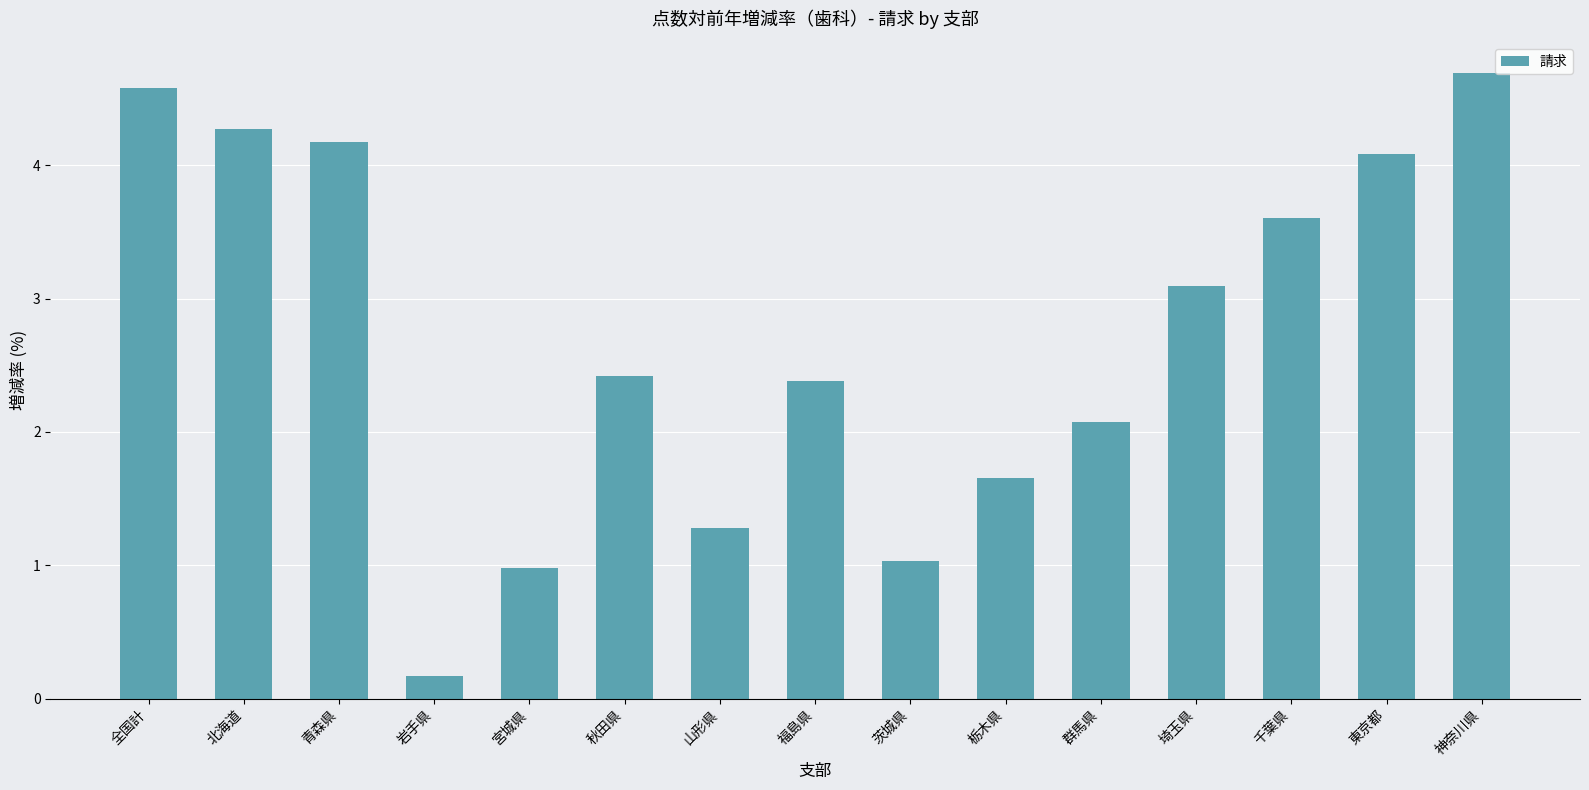

What is the change in value from 宮城県 to 群馬県?

+1.1